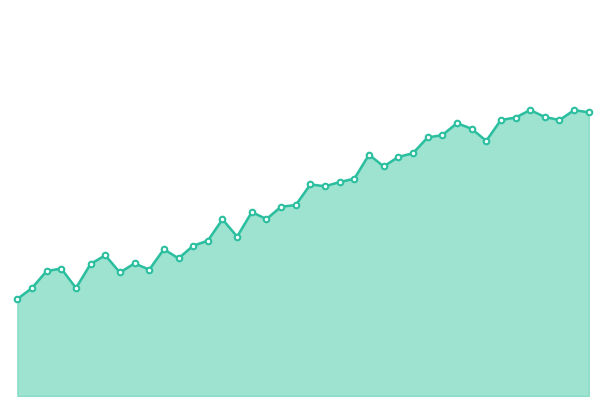

Is this an area chart (filled region under the line)?

Yes